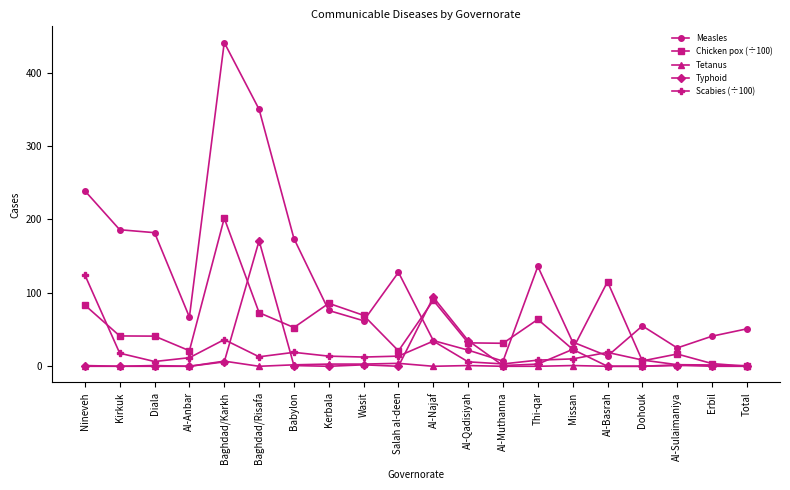

The Chicken pox (÷100) series shows 13.0 at Babylon. True or false?

False